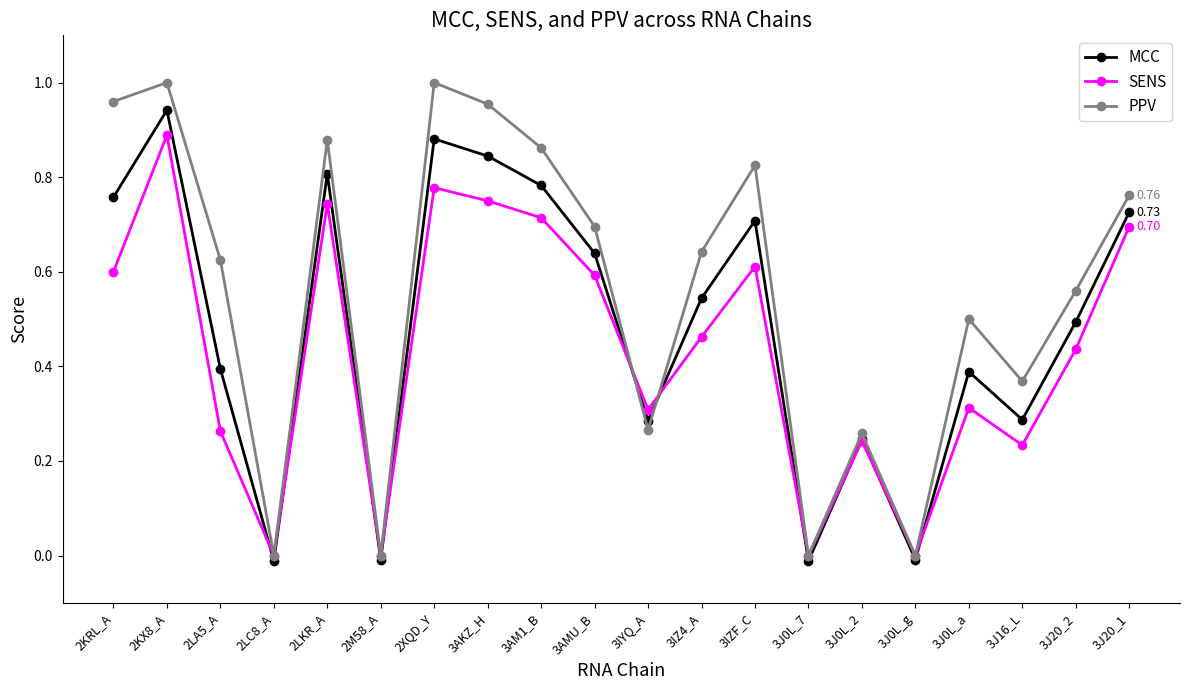

The value of MCC at 3AKZ_H is 0.8. True or false?

True